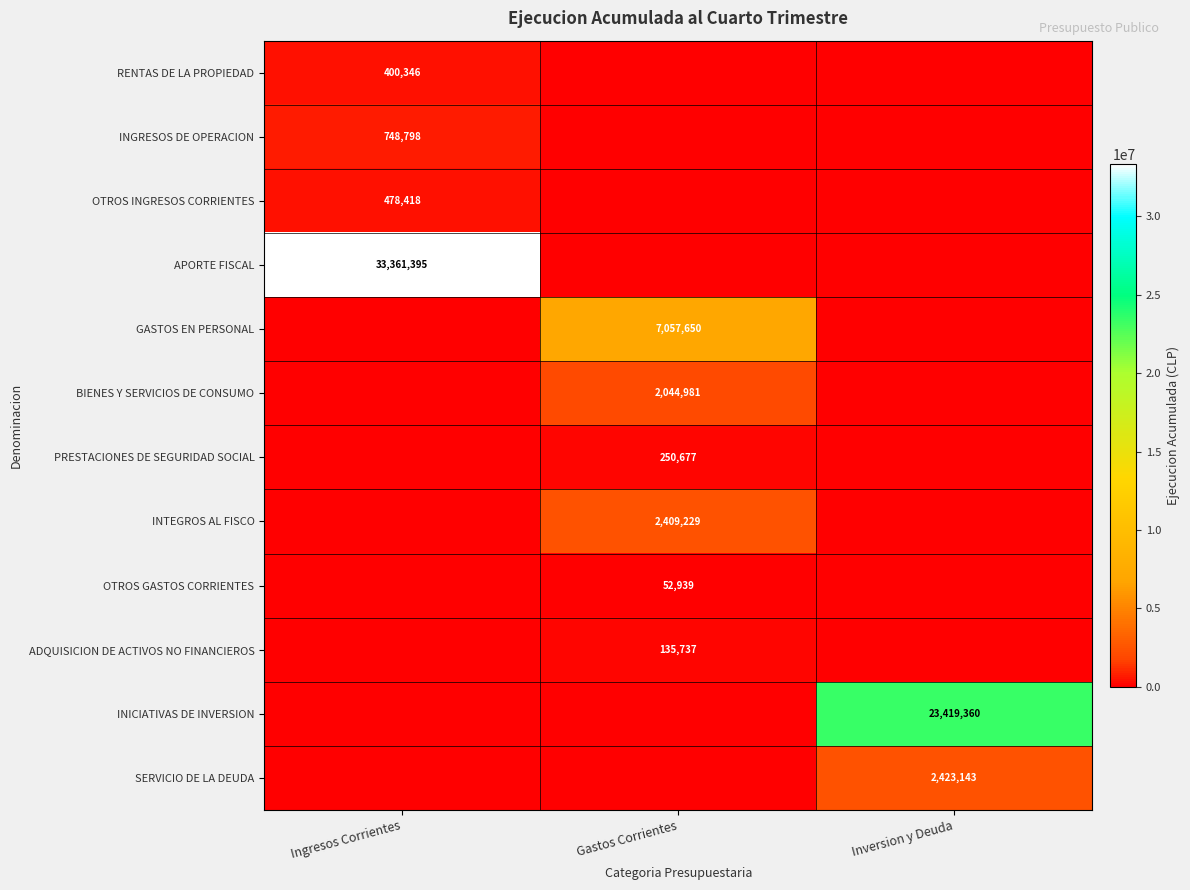

True or false: BIENES Y SERVICIOS DE CONSUMO has a value of 2044981 at Gastos Corrientes.

True